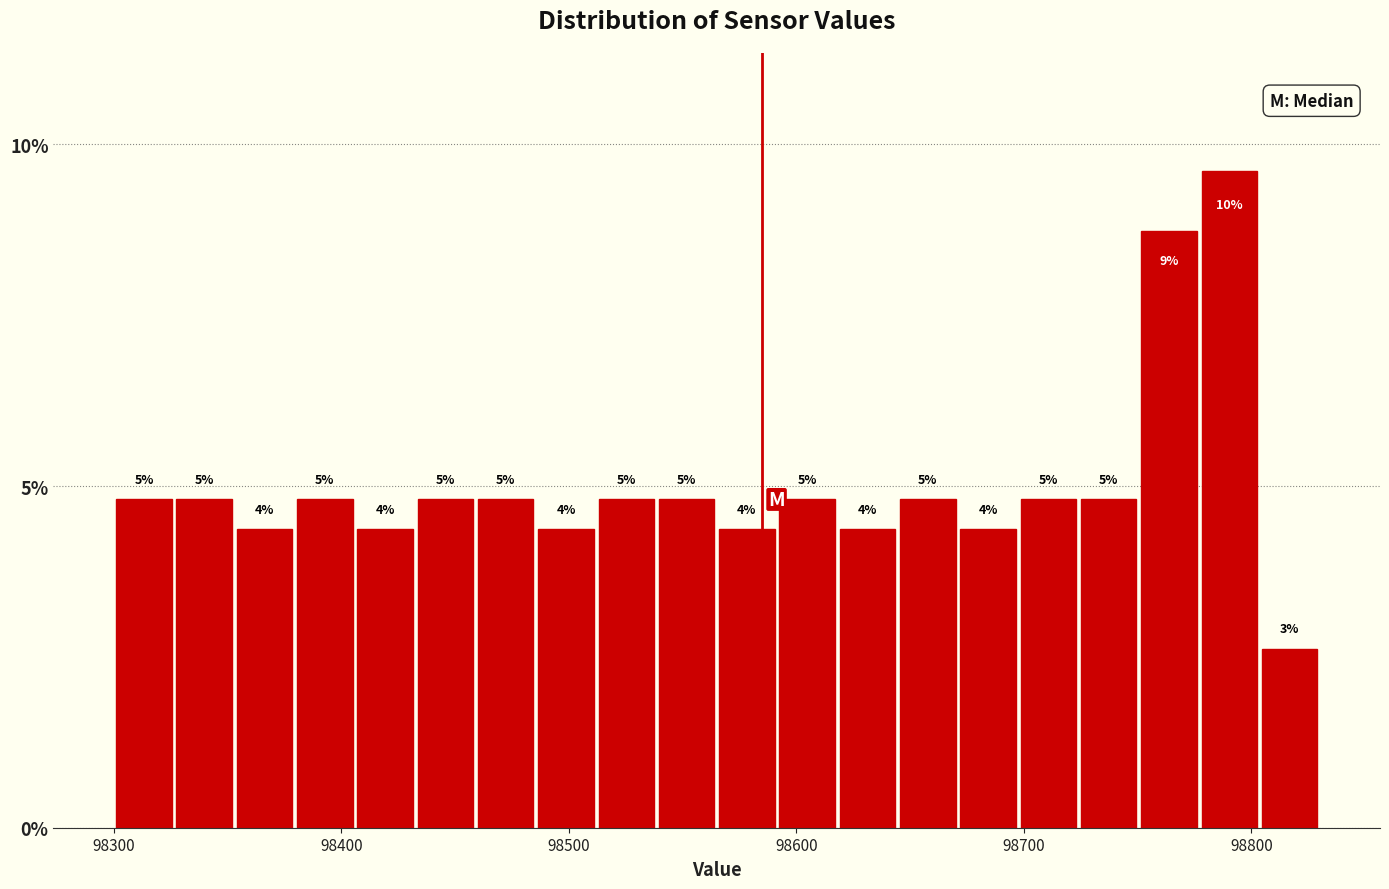

Read against the x-axis, roughly where is the centre of the tallest bar?

98790